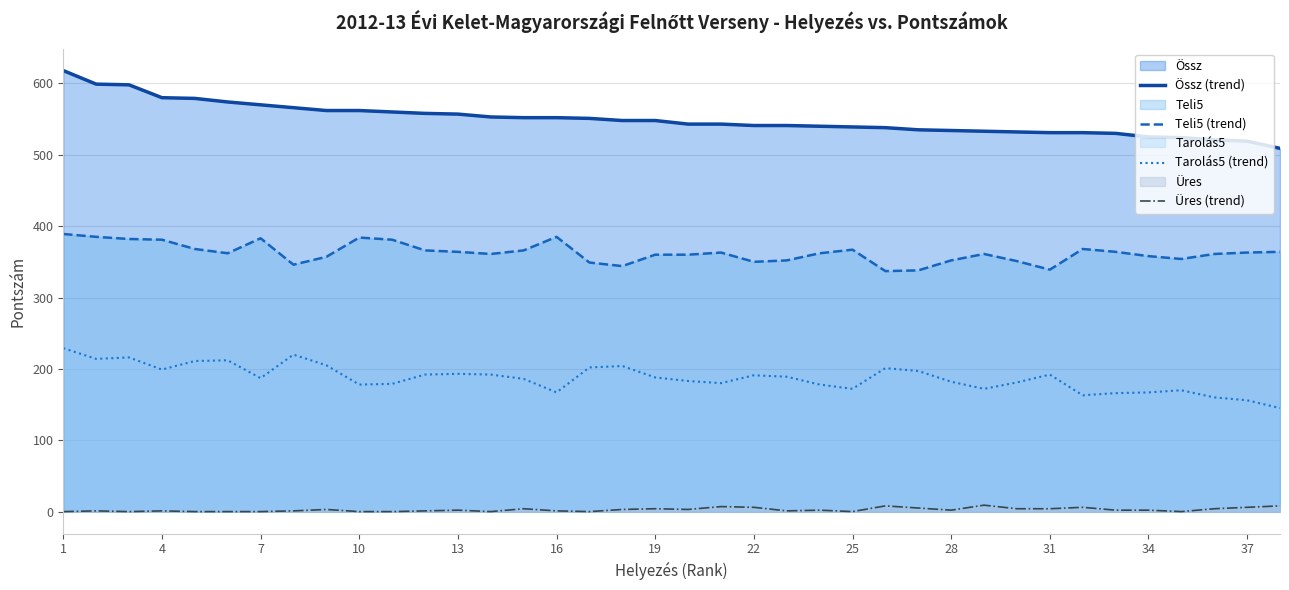

What is the average value of the Üres (trend) series?

3